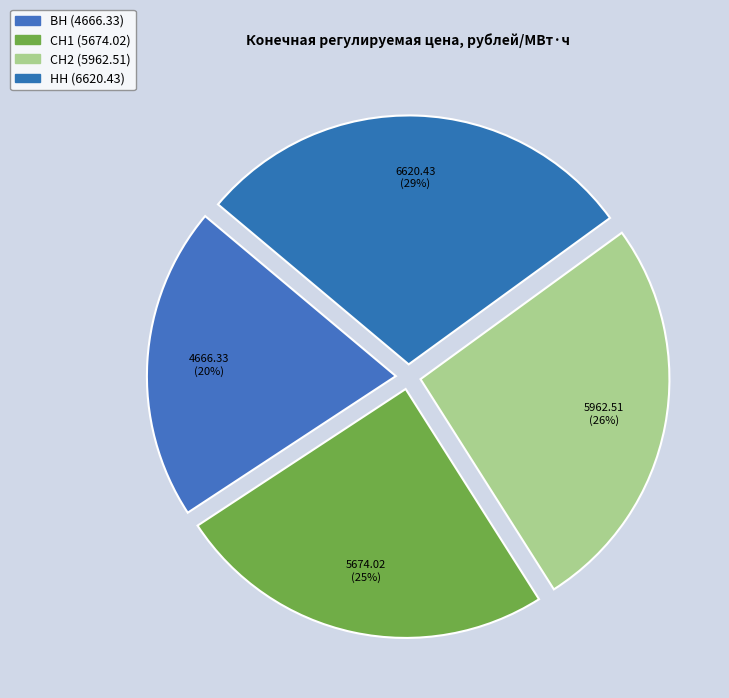

To the nearest percent, what is the average slice percentage?

25%